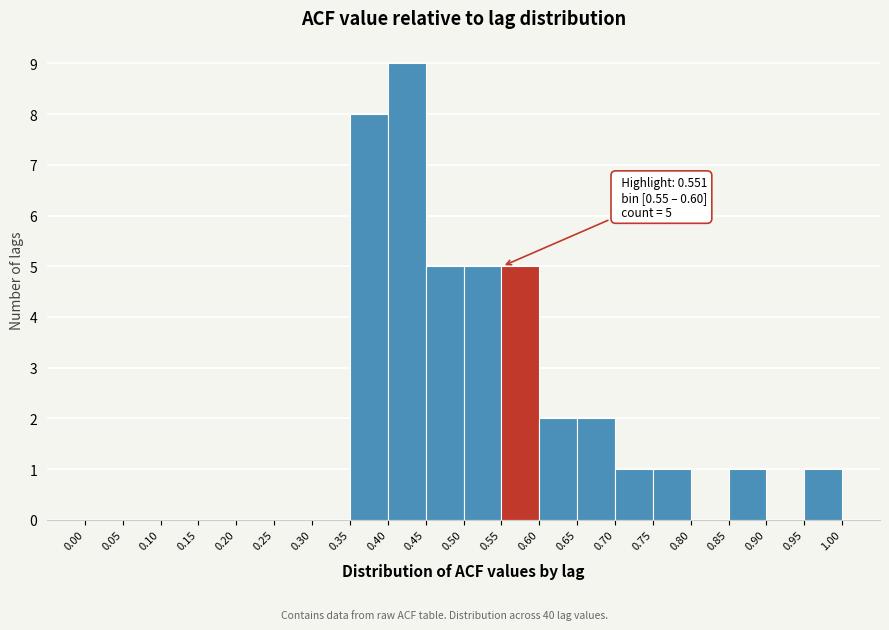

Over which range of the x-axis is the bar tallest?

0.40 to 0.45